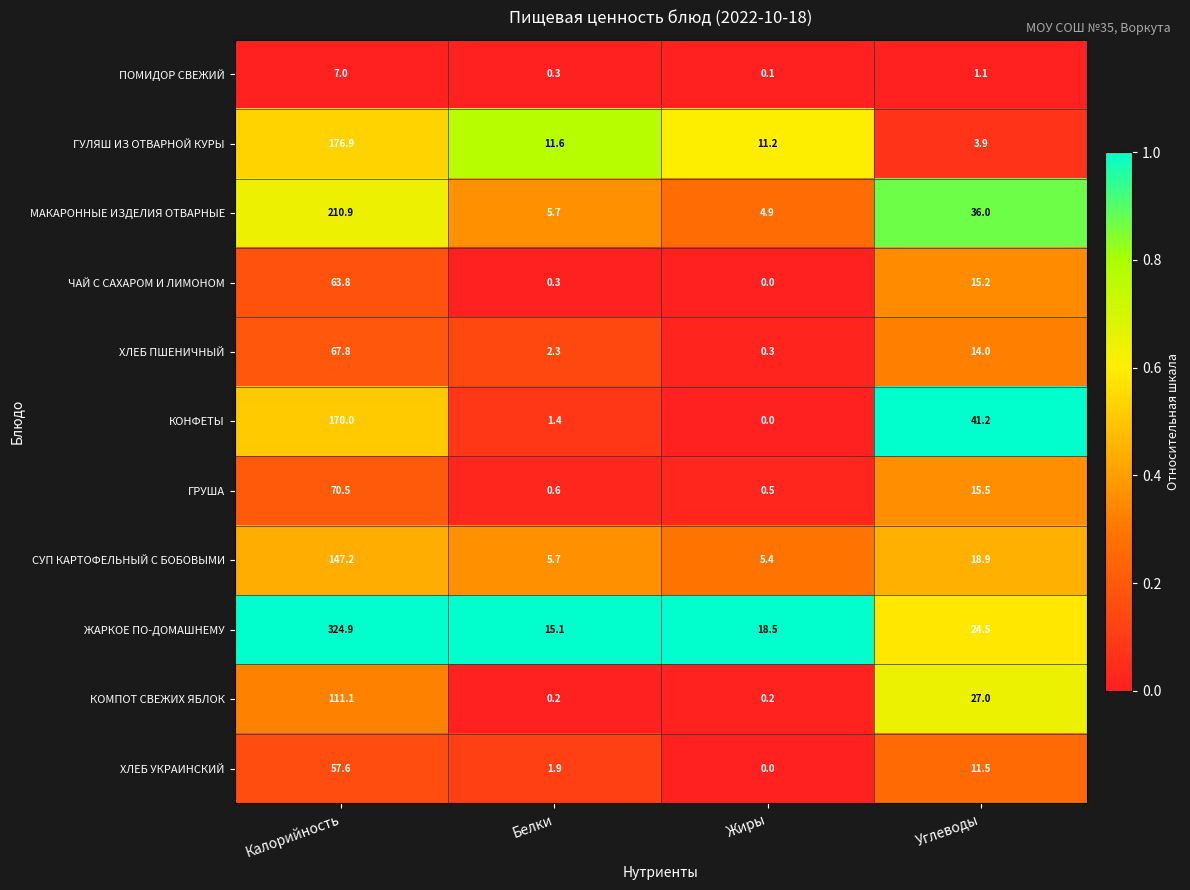

The КОМПОТ СВЕЖИХ ЯБЛОК series shows 27.0 at Углеводы. True or false?

True